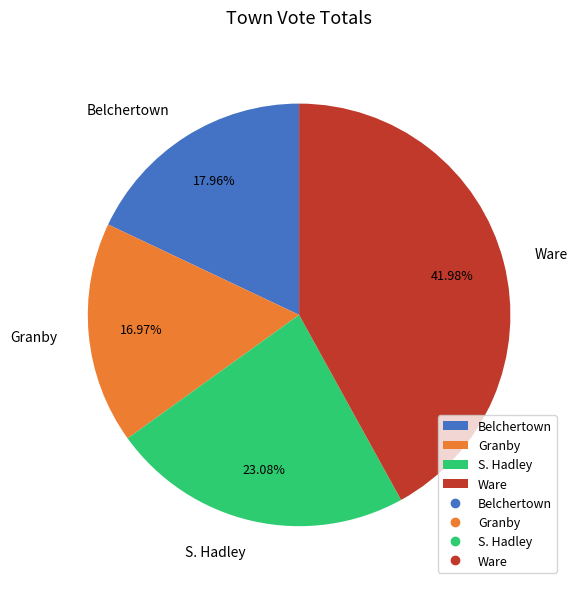

What is the total percentage of Belchertown and Granby?

34.9%